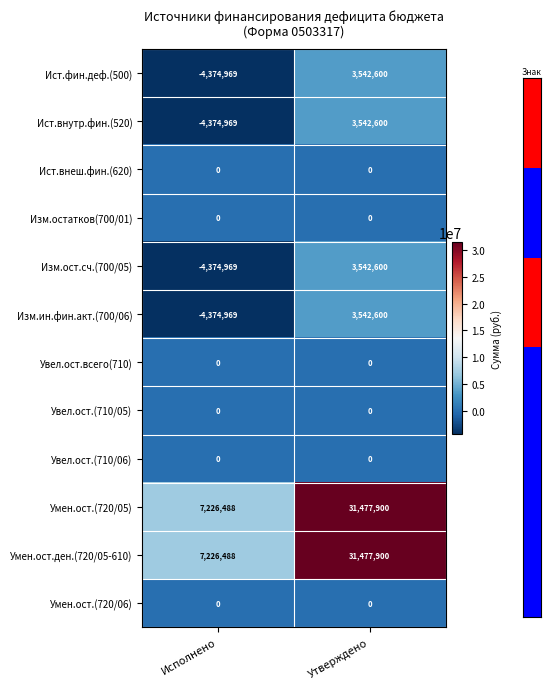

Reading left to right, what are all the values shown in this chart?

Ист.фин.деф.(500): -4374969	3542600
Ист.внутр.фин.(520): -4374969	3542600
Ист.внеш.фин.(620): 0	0
Изм.остатков(700/01): 0	0
Изм.ост.сч.(700/05): -4374969	3542600
Изм.ин.фин.акт.(700/06): -4374969	3542600
Увел.ост.всего(710): 0	0
Увел.ост.(710/05): 0	0
Увел.ост.(710/06): 0	0
Умен.ост.(720/05): 7226488	31477900
Умен.ост.ден.(720/05-610): 7226488	31477900
Умен.ост.(720/06): 0	0